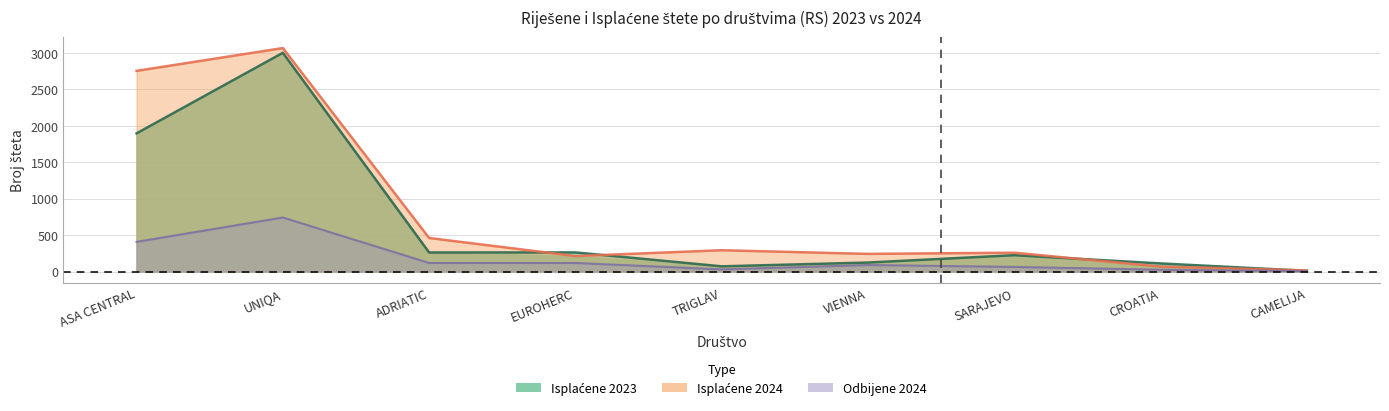

Which label corresponds to the largest value in the chart?

UNIQA